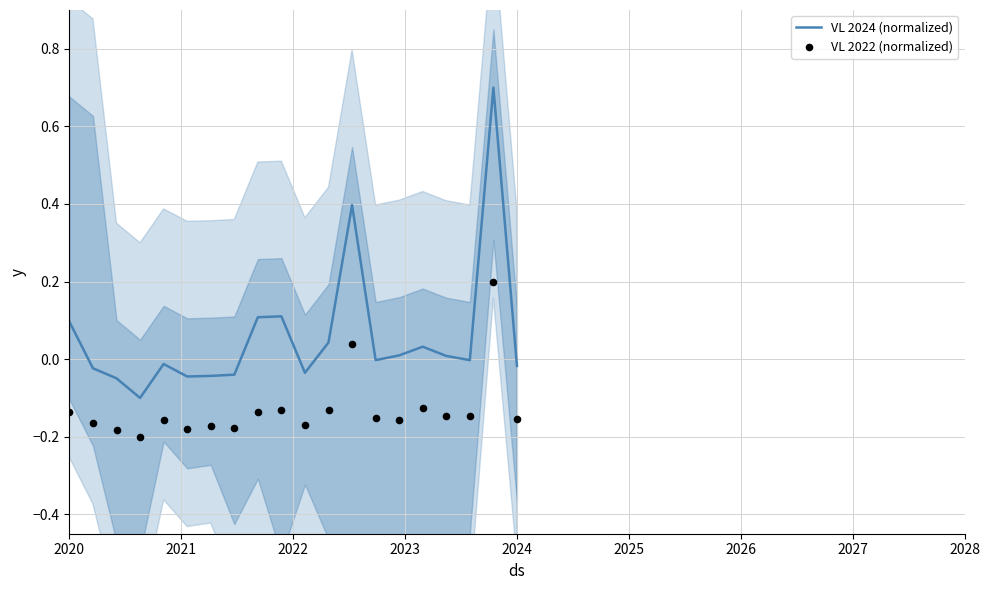

What are all the series names shown in the legend?

VL 2024 (normalized), VL 2022 (normalized)